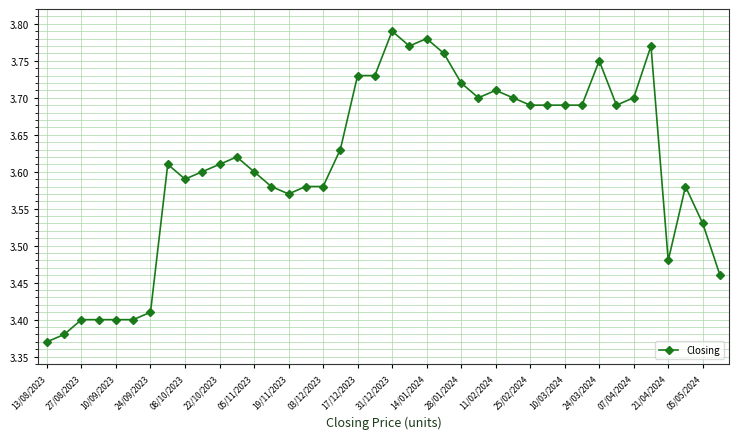

What is the difference between the maximum and minimum values?

0.4